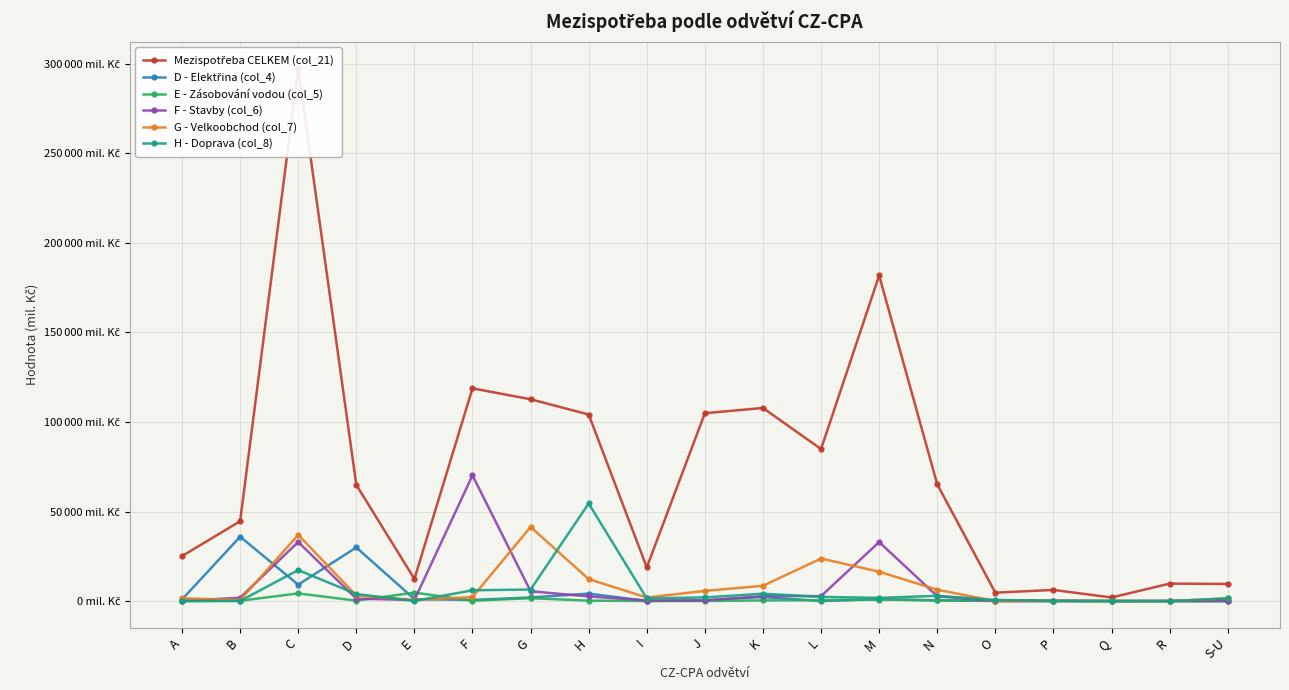

What is the label of the 14th point from the left?

N